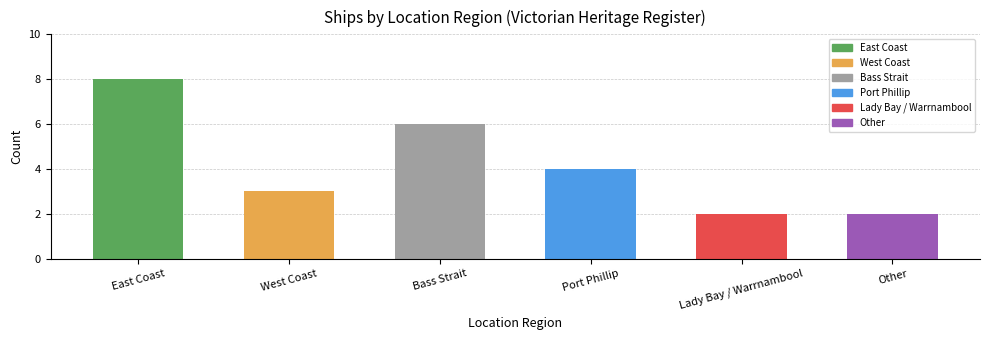

Are the bars grouped side by side (vs. stacked)?

No